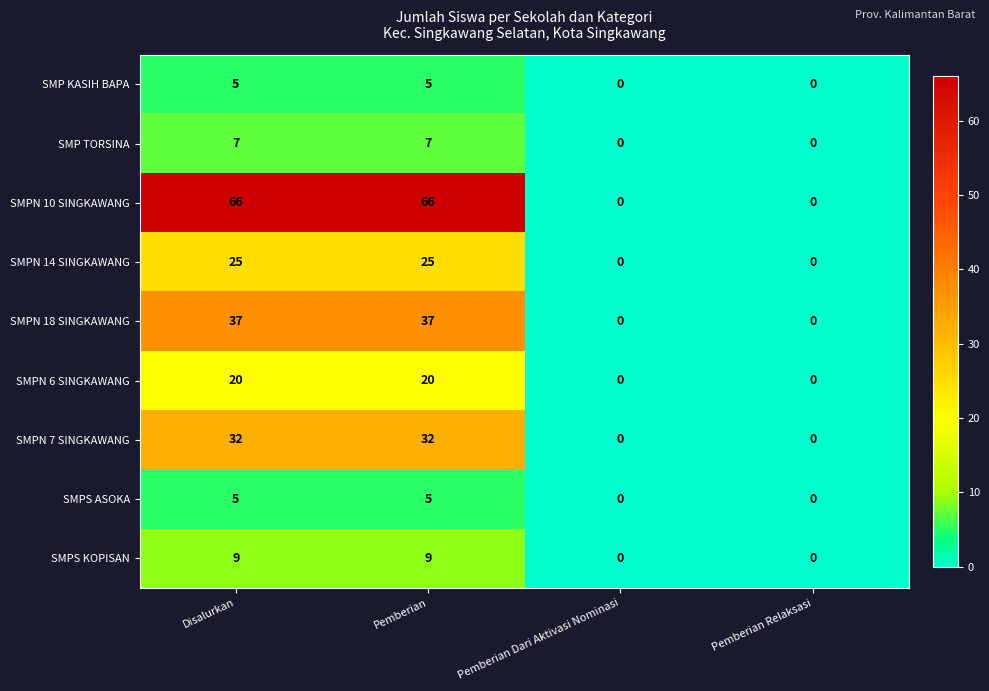

What is the maximum value shown in the chart?

66